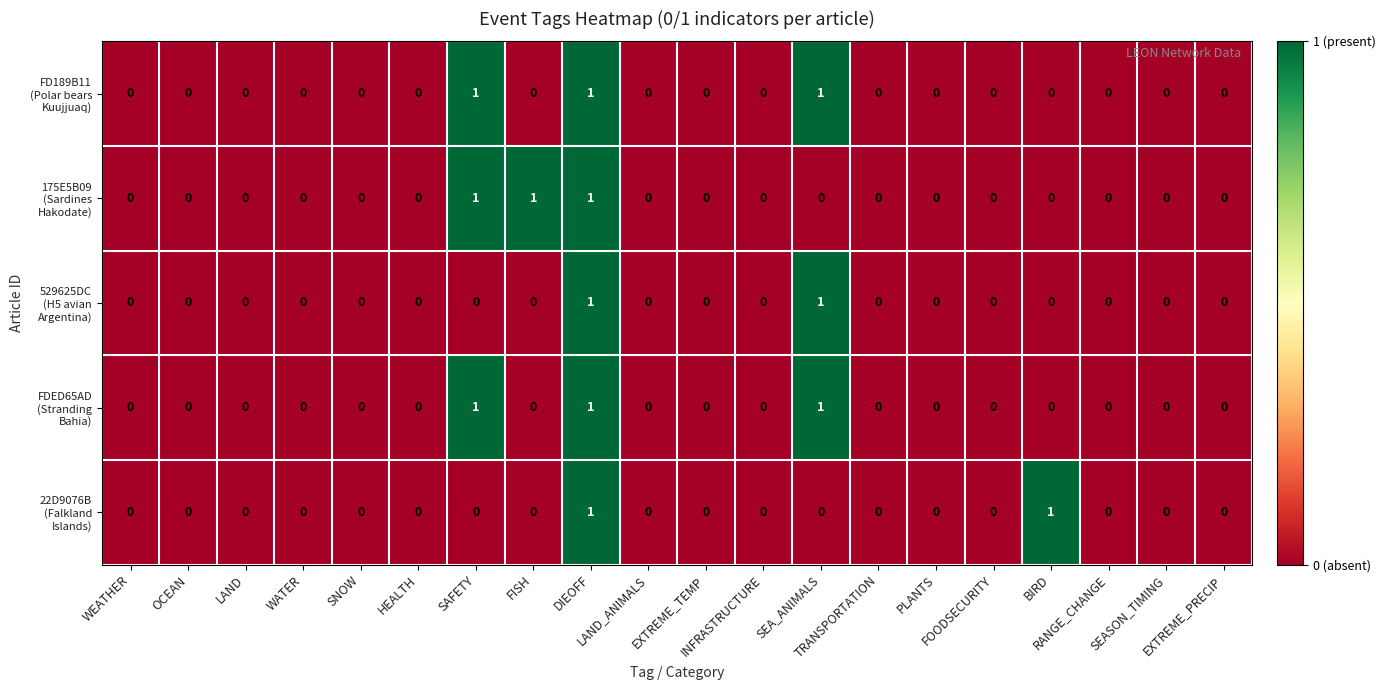

At how many categories does at least one series exceed 0?

5